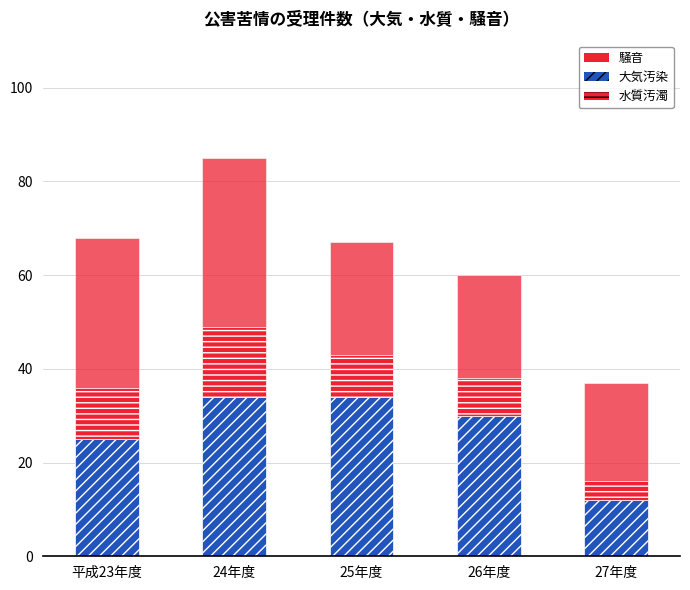

Where is 水質汚濁 nearest to the value 9?

25年度